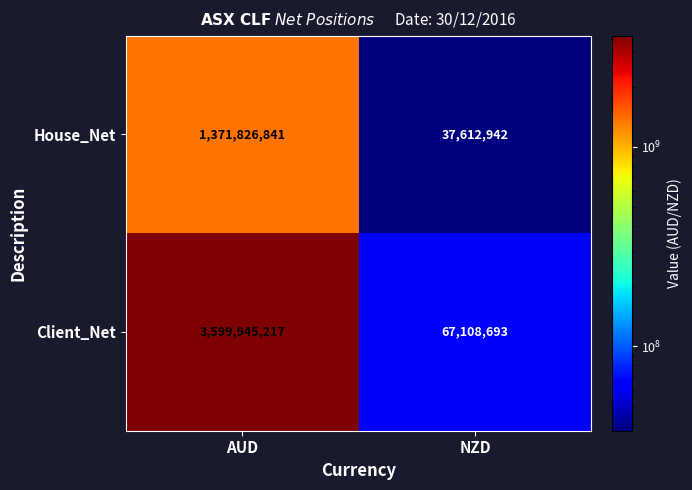

What is the difference between the Client_Net values at AUD and NZD?

3532836524